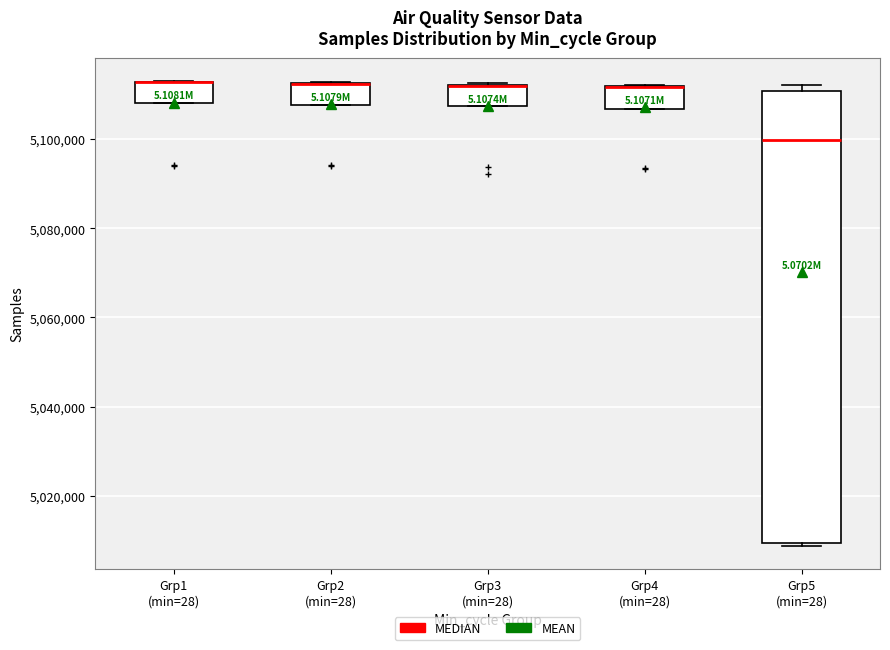

Where is the lower edge of the box for Grp3 (min=28) on the y-axis? The values are not printed on the chart, so give them approximately, as read against the axis.

5108000